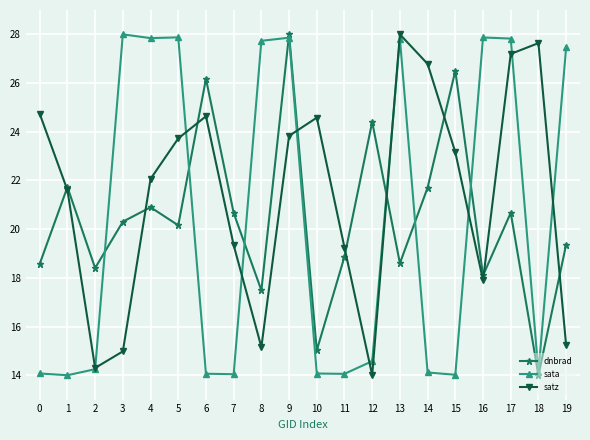

What is the difference between the second highest and minimum values in the sata series?

13.9